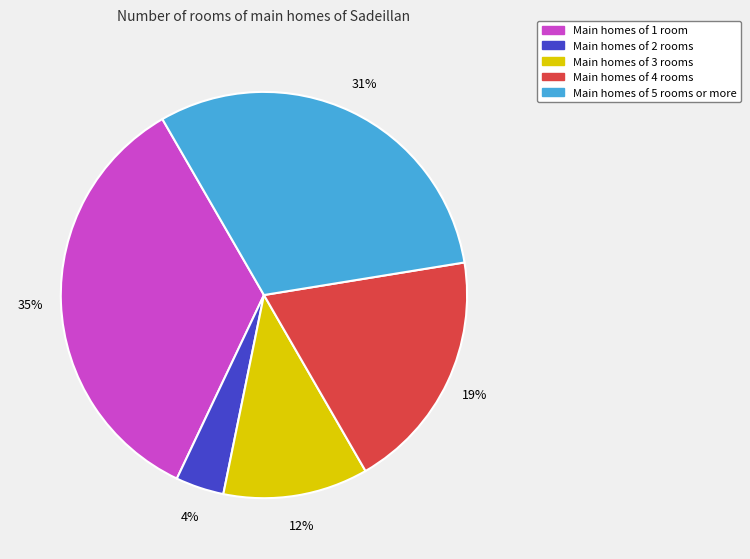

To the nearest percent, what is the average slice percentage?

20%